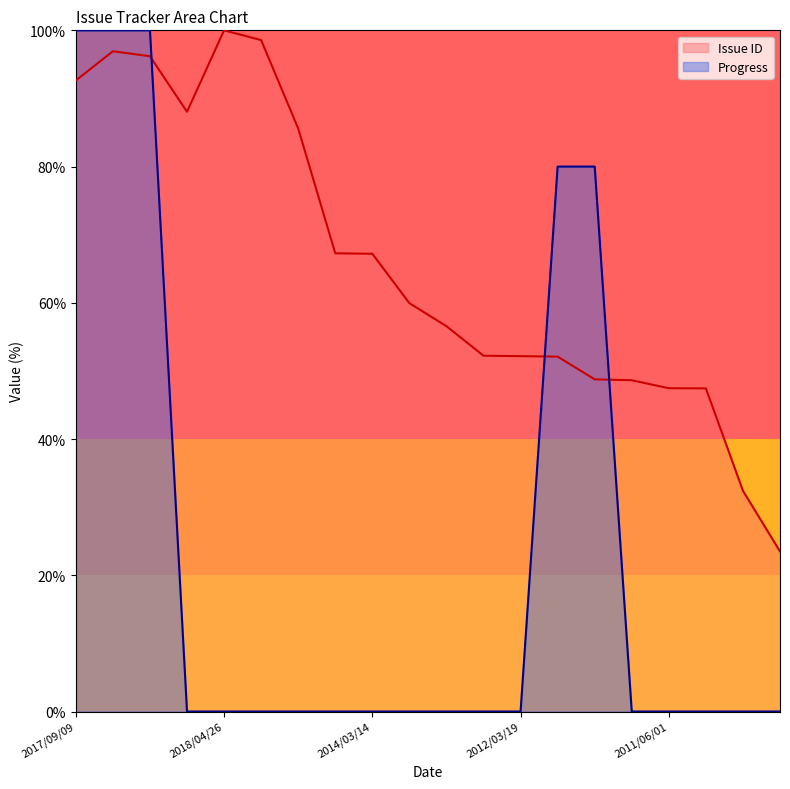

True or false: Progress and Issue ID cross at least once.

True